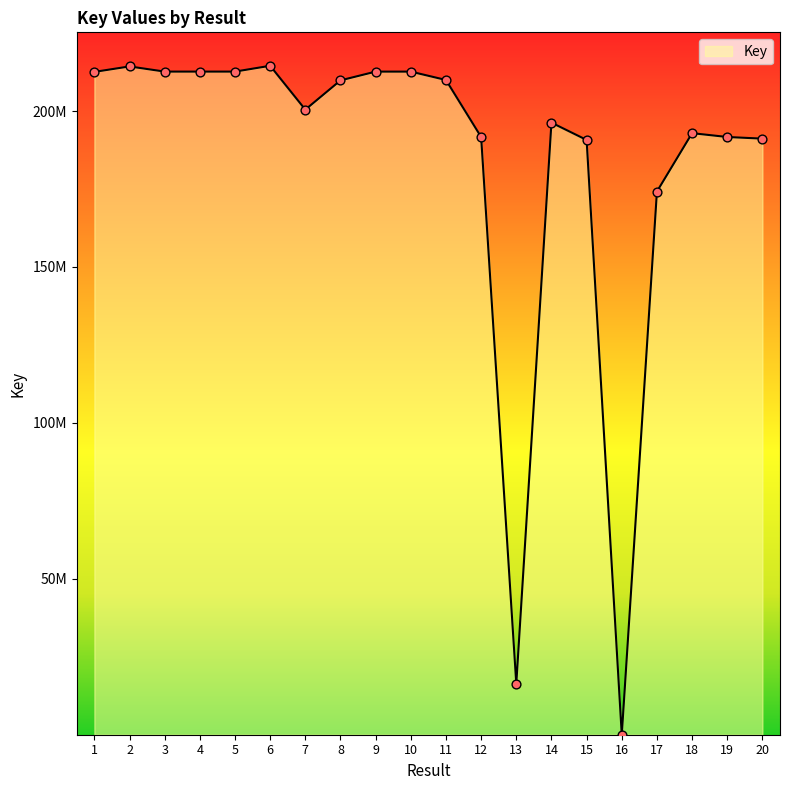

What is the change in value from 2 to 11?

-4345824